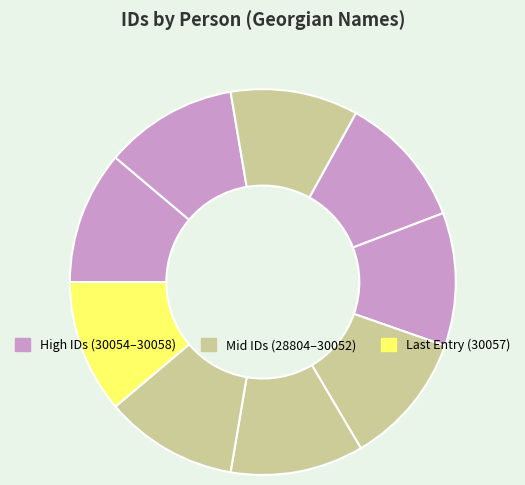

How much of the chart is everything except სოლომონ არონის ძე შტეინბერგი?

88.8%